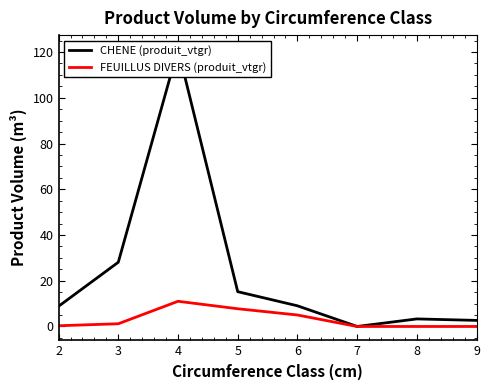

The CHENE (produit_vtgr) series shows 15.2 at 5. True or false?

True